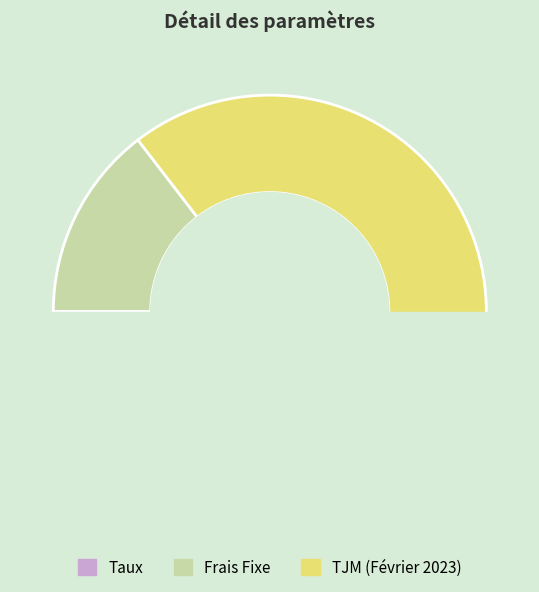

The TJM (Février 2023) slice represents 80% of the pie. True or false?

False